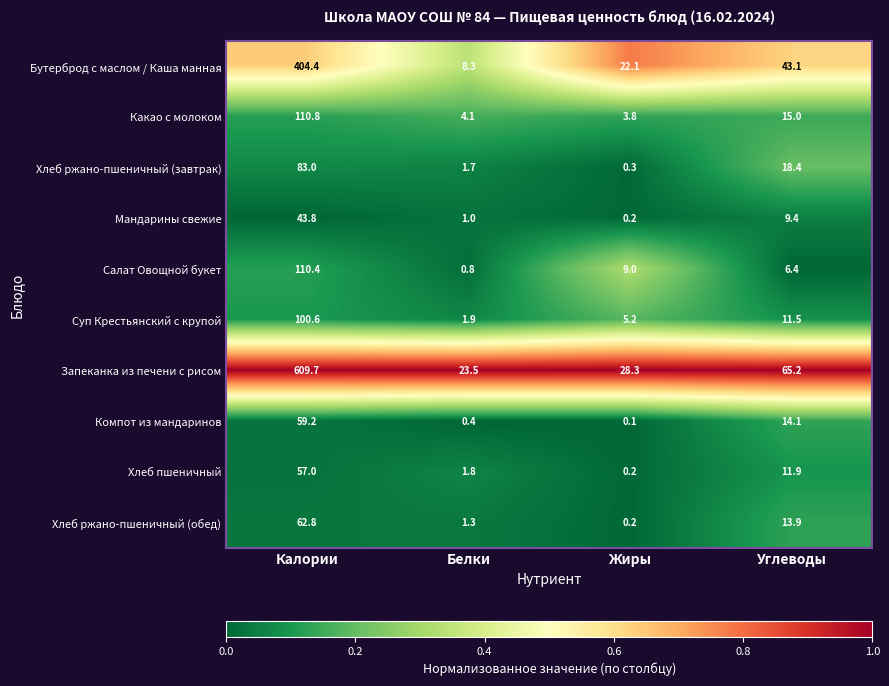

Rank the series by their maximum value, from highest to lowest.

Запеканка из печени с рисом, Бутерброд с маслом / Каша манная, Какао с молоком, Салат Овощной букет, Суп Крестьянский с крупой, Хлеб ржано-пшеничный (завтрак), Хлеб ржано-пшеничный (обед), Компот из мандаринов, Хлеб пшеничный, Мандарины свежие